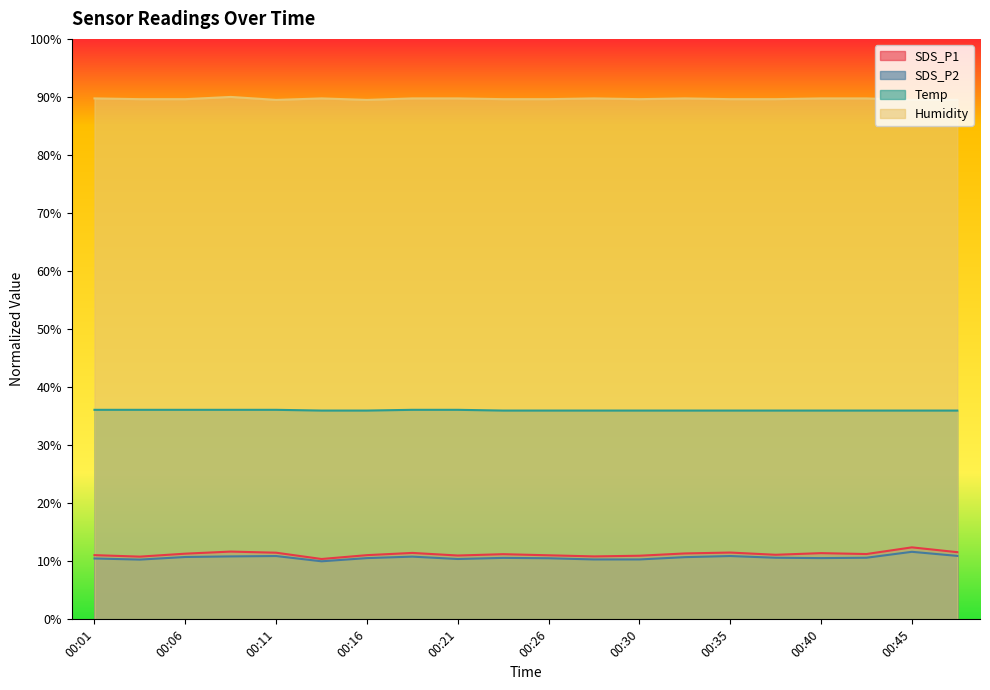

What is the difference between the maximum and minimum values in the SDS_P1 series?

2.0